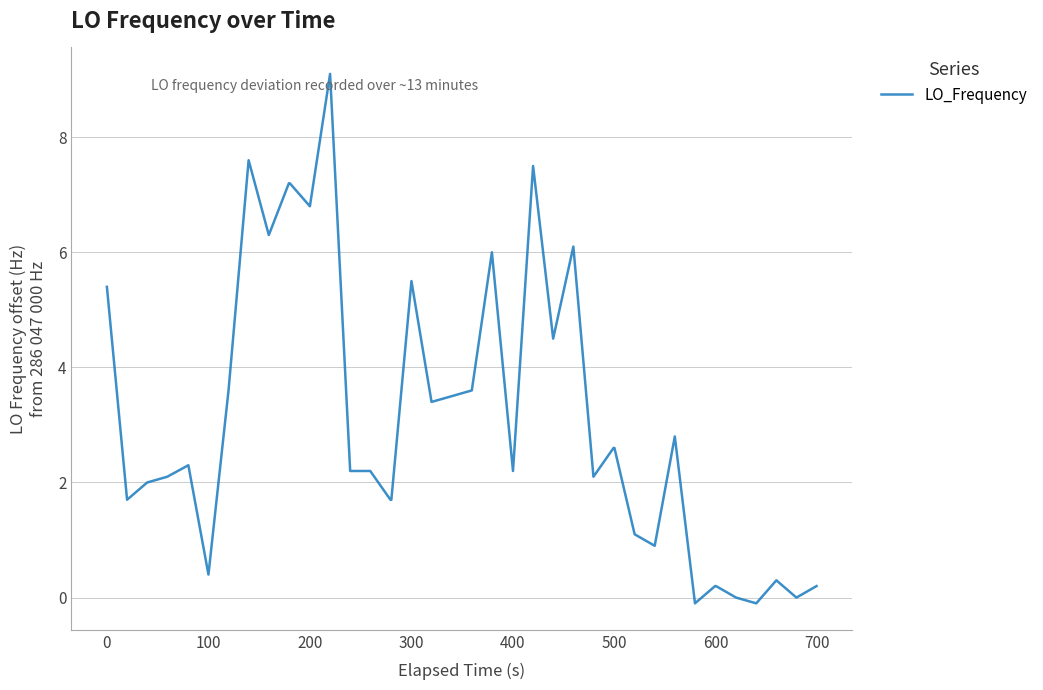

What is the maximum value shown in the chart?

9.1